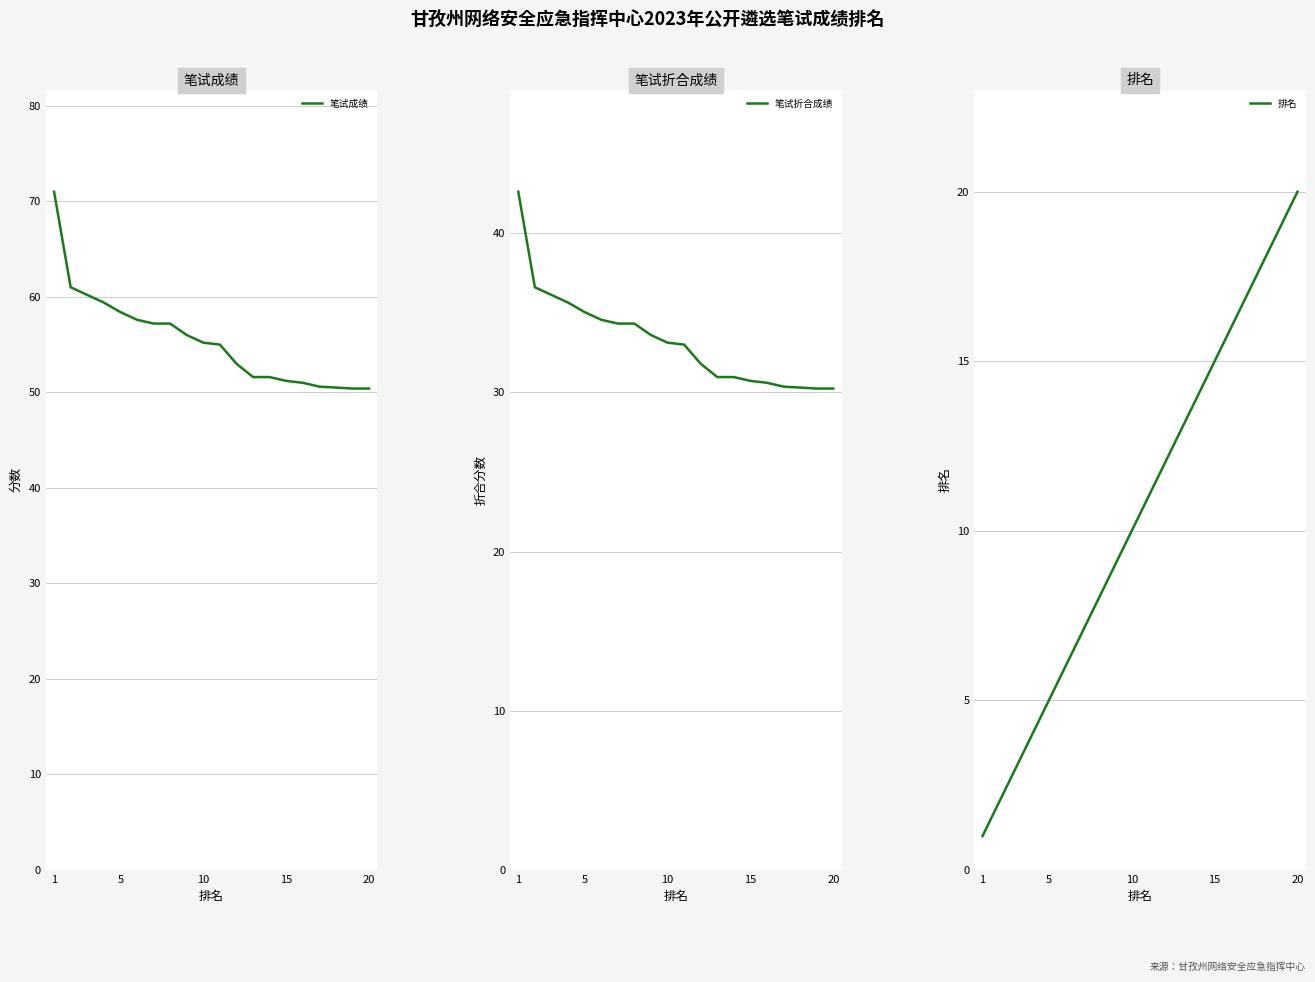

Reading left to right, extract all data points from this chart.

笔试成绩: 71.0	61.0	60.2	59.4	58.4	57.6	57.2	57.2	56.0	55.2	55.0	53.0	51.6	51.6	51.2	51.0	50.6	50.5	50.4	50.4
笔试折合成绩: 42.6	36.6	36.1	35.6	35.0	34.6	34.3	34.3	33.6	33.1	33.0	31.8	31.0	31.0	30.7	30.6	30.4	30.3	30.2	30.2
排名: 1.0	2.0	3.0	4.0	5.0	6.0	7.0	8.0	9.0	10.0	11.0	12.0	13.0	14.0	15.0	16.0	17.0	18.0	19.0	20.0